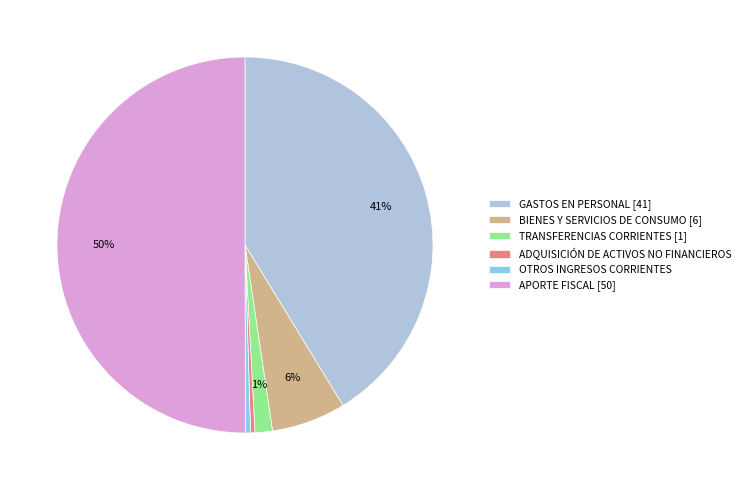

Which has a higher value, APORTE FISCAL or GASTOS EN PERSONAL?

APORTE FISCAL